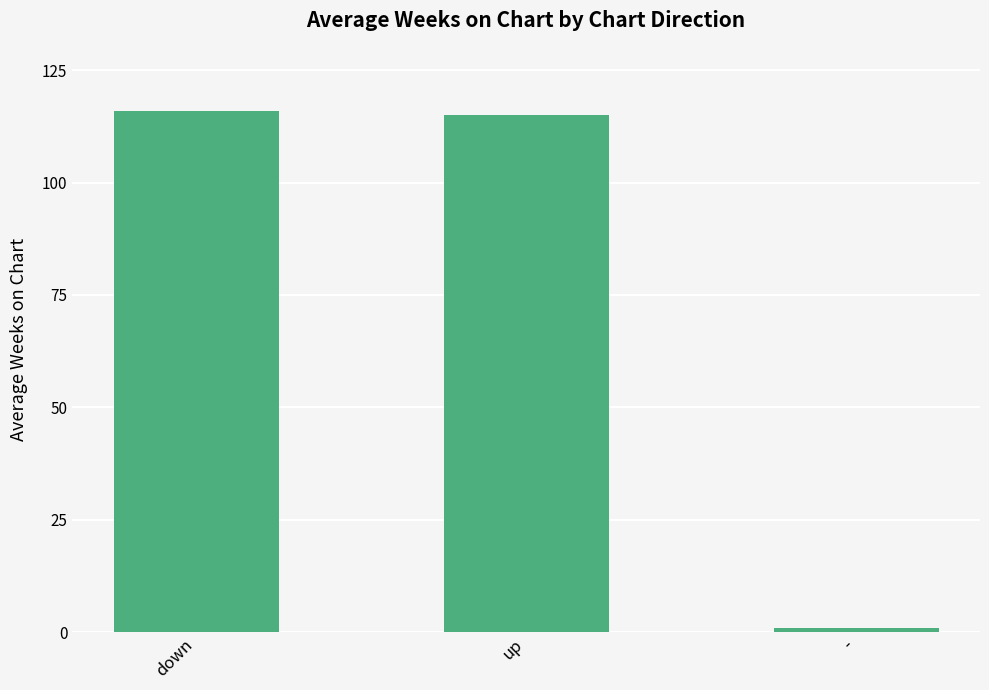

Reading right to left, what are all the values shown in this chart?

-=1	up=115	down=116